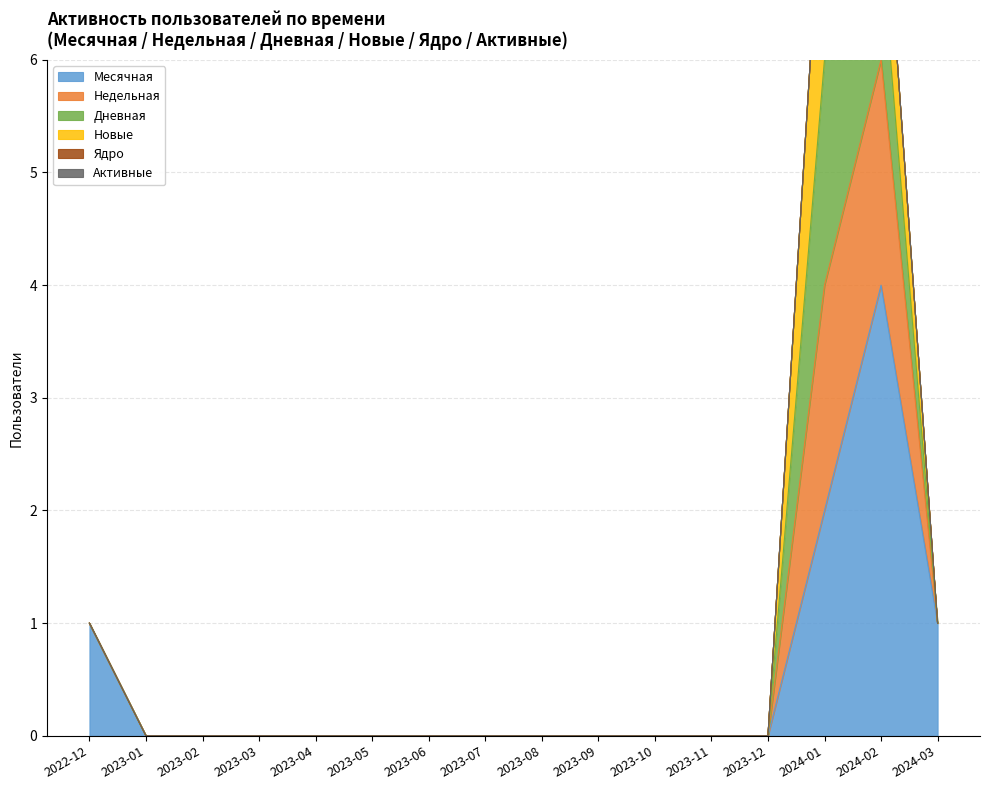

The Месячная series shows 0 at 2023-05. True or false?

True